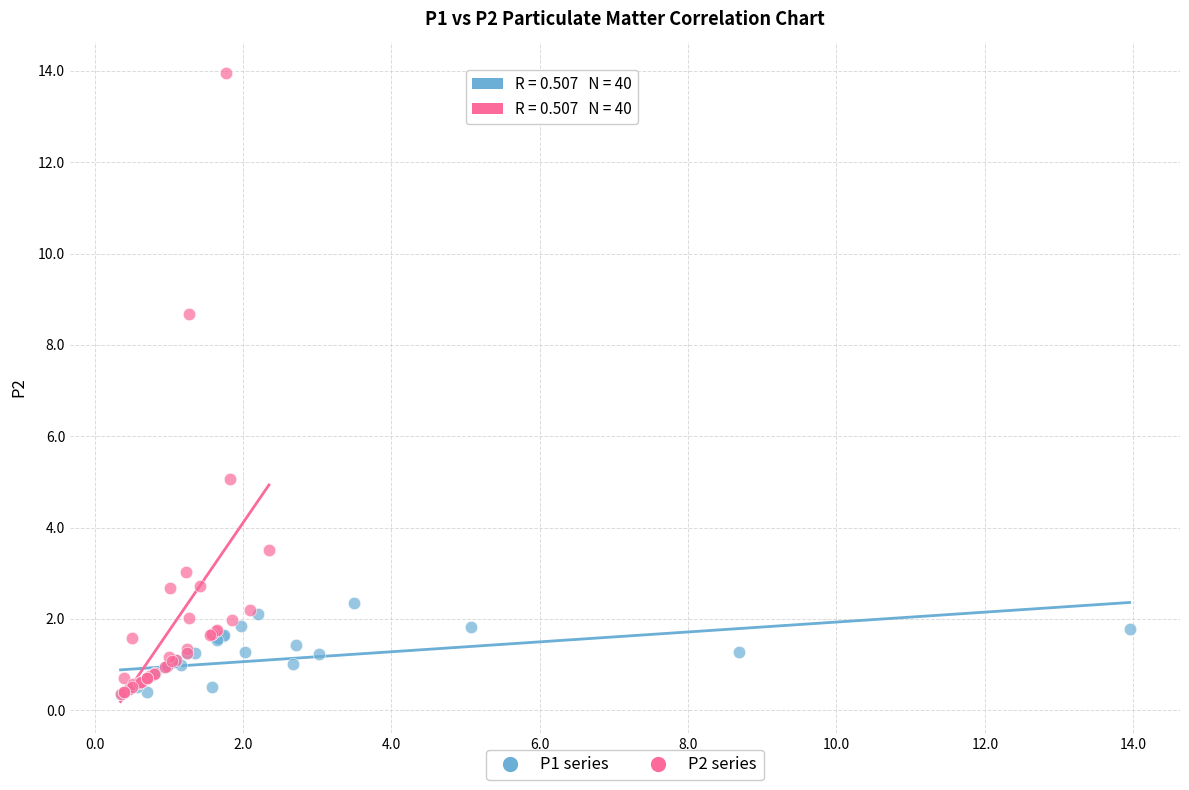

Which series reaches the maximum Y coordinate?

P2 series